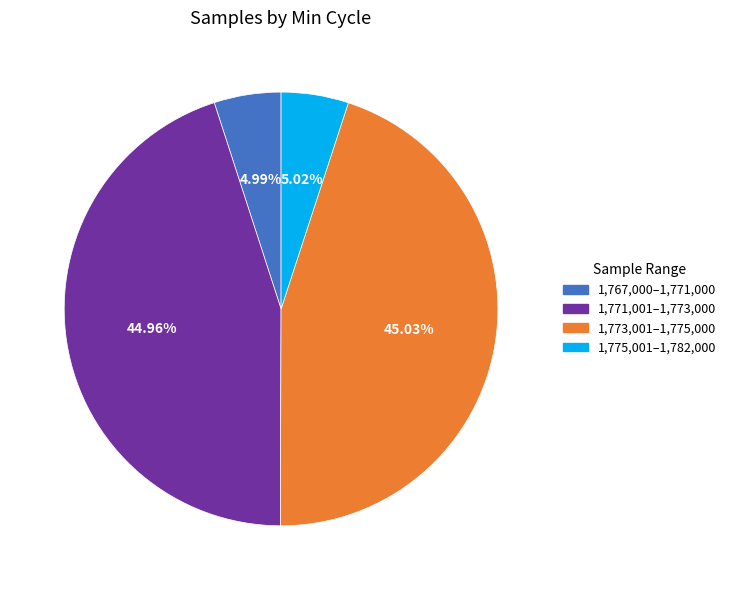

Which has a higher value, 1,775,001–1,782,000 or 1,771,001–1,773,000?

1,771,001–1,773,000